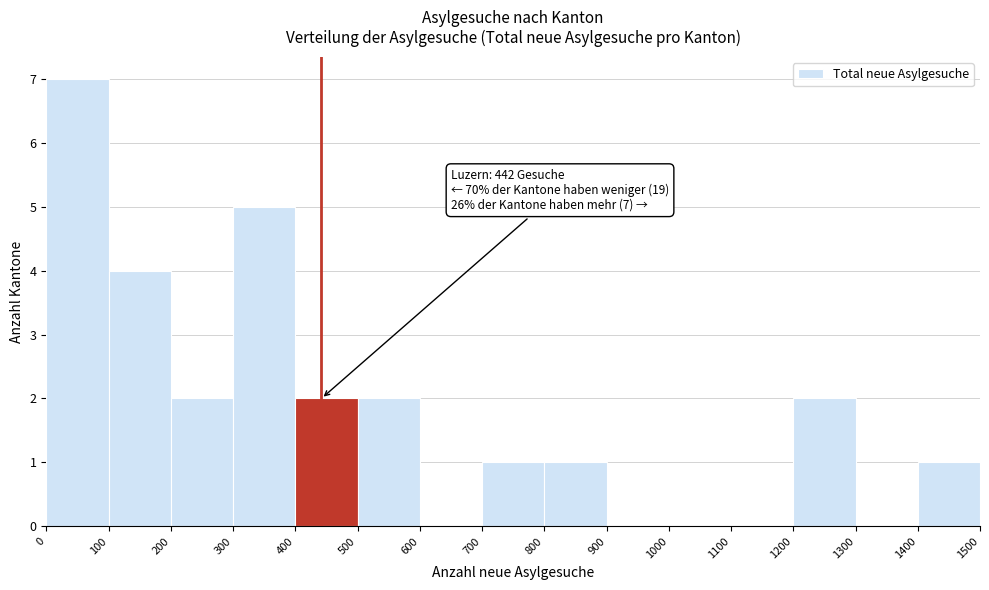

Over which range of the x-axis is the bar tallest?

0 to 100